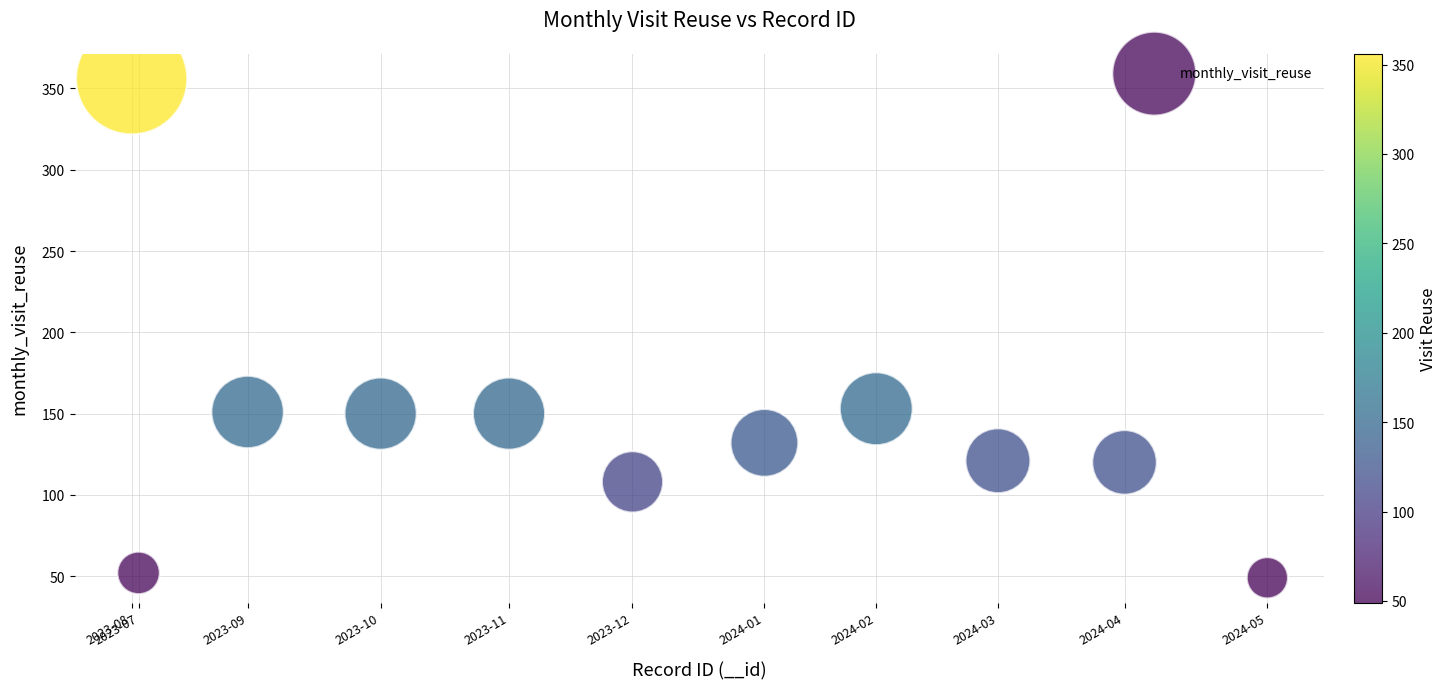

What is the average Y value?

140